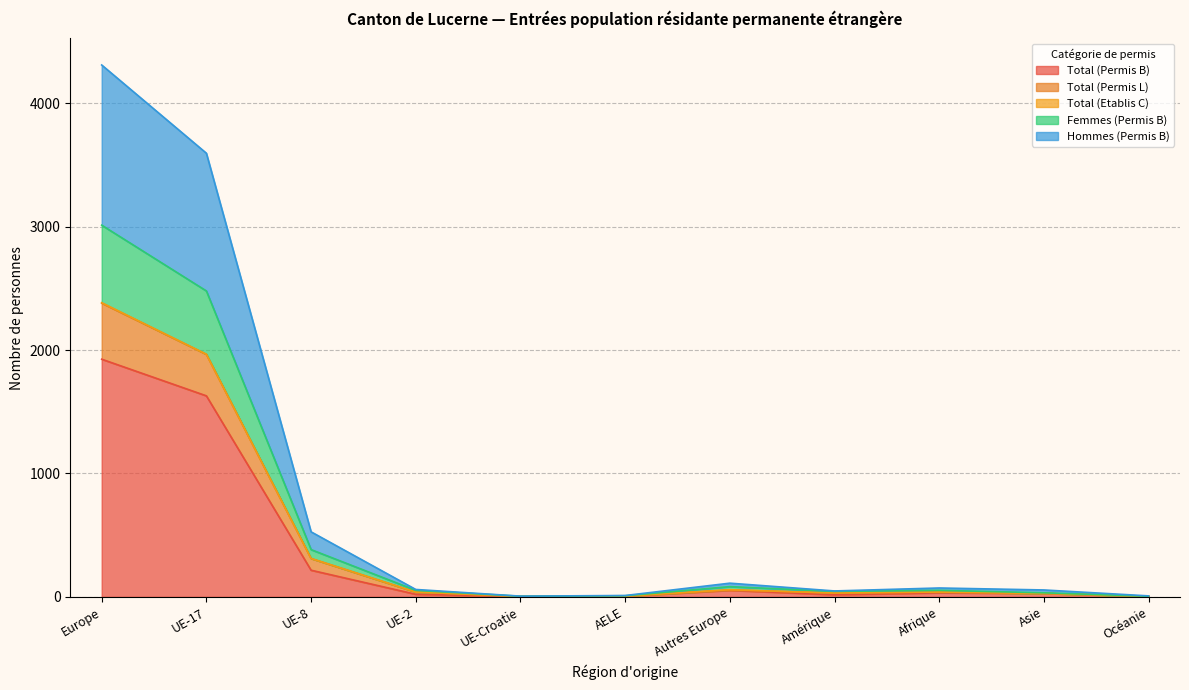

True or false: Total (Permis L) and Femmes (Permis B) cross at least once.

False